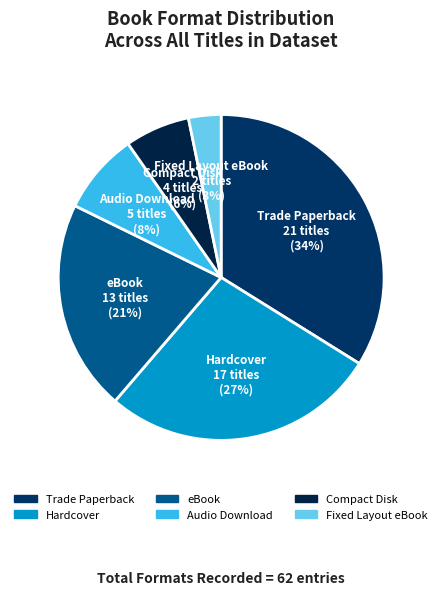

Which category has the smallest portion of the pie?

Fixed Layout eBook